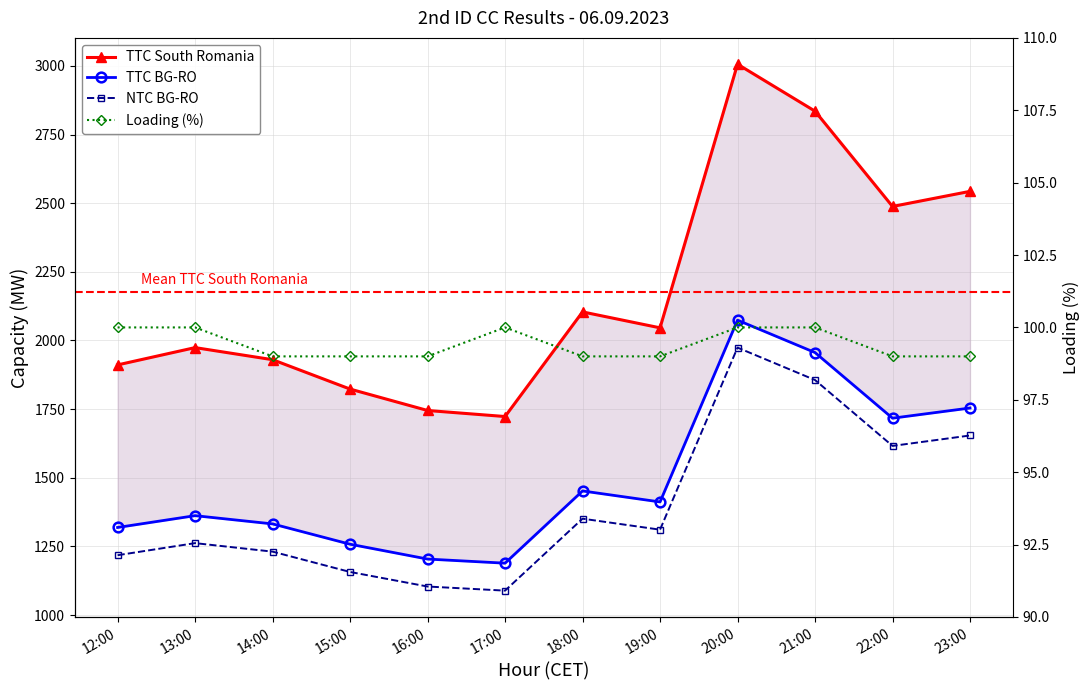

At which label is NTC BG-RO closest to 1531?

22:00